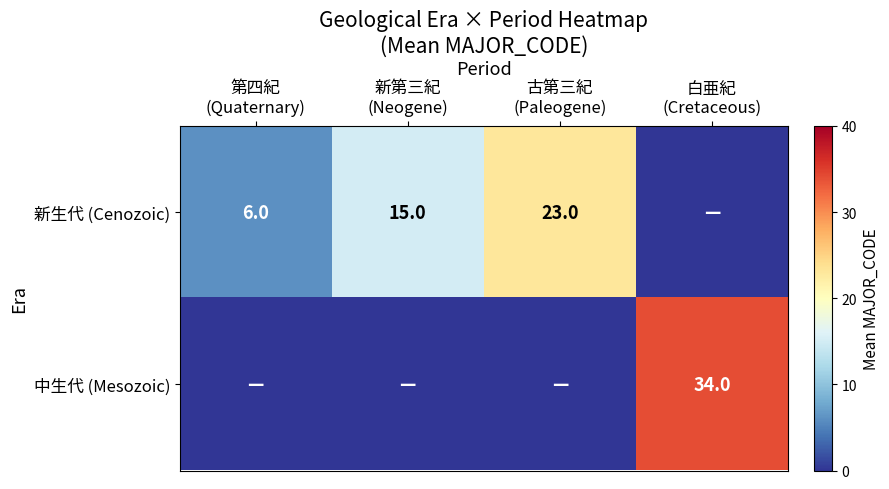

What is the maximum value shown in the chart?

34